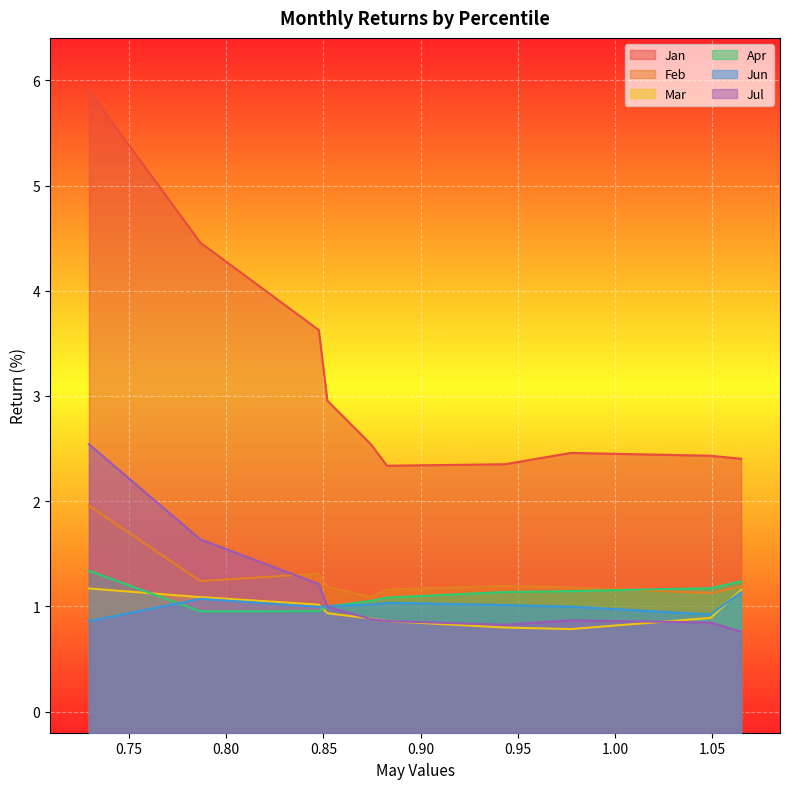

Count the number of data series in this chart.

6